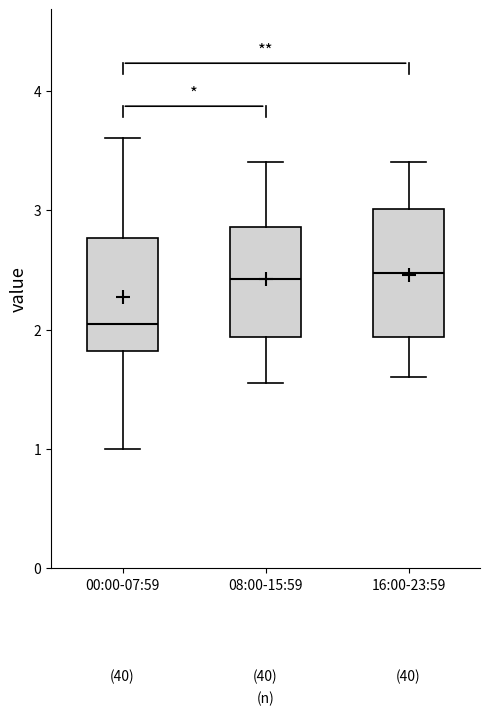

Reading left to right, transcribe this box plot: for each box, give where its median line is, the range the box spans, and where its two whiskers end, as read against the y-axis. The values are not printed on the chart, so give them approximately, as read against the axis.

00:00-07:59: median 2.1, box 1.8 to 2.8, whiskers 1.0 to 3.6
08:00-15:59: median 2.4, box 1.9 to 2.9, whiskers 1.6 to 3.4
16:00-23:59: median 2.5, box 1.9 to 3.0, whiskers 1.6 to 3.4